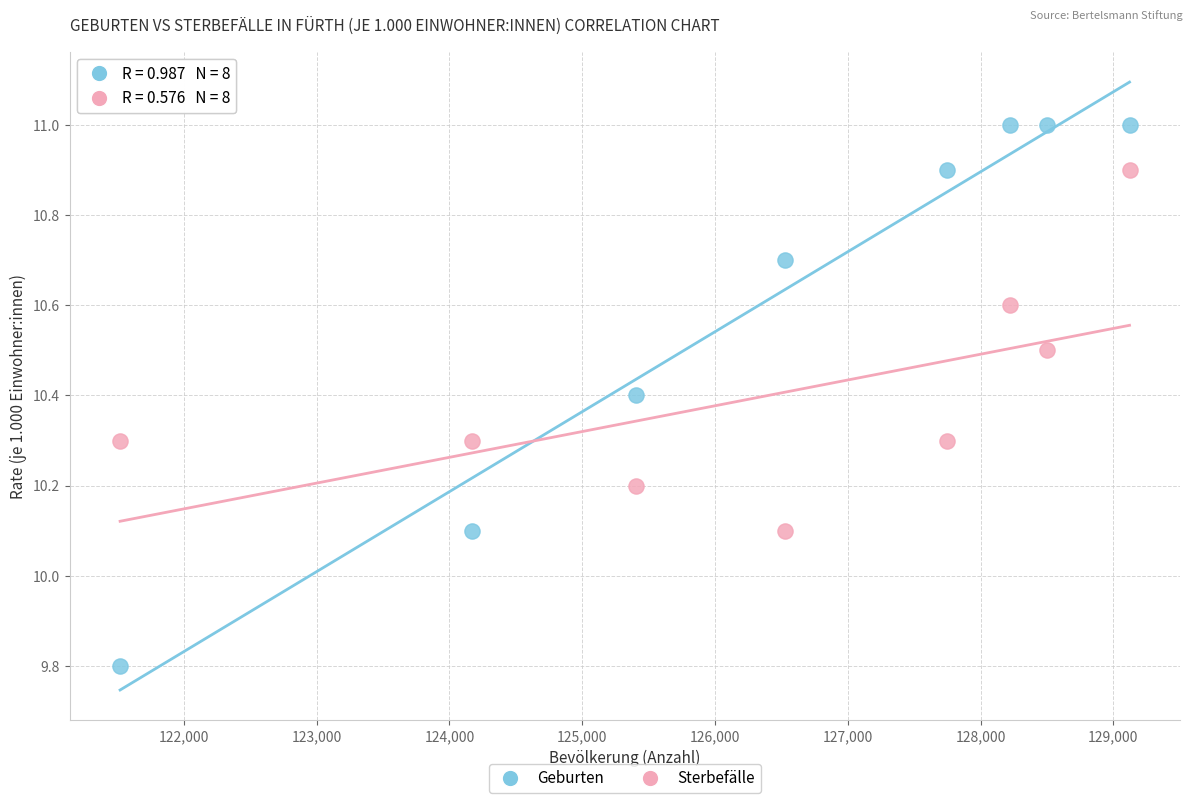

Which series reaches the minimum Y coordinate?

Geburten